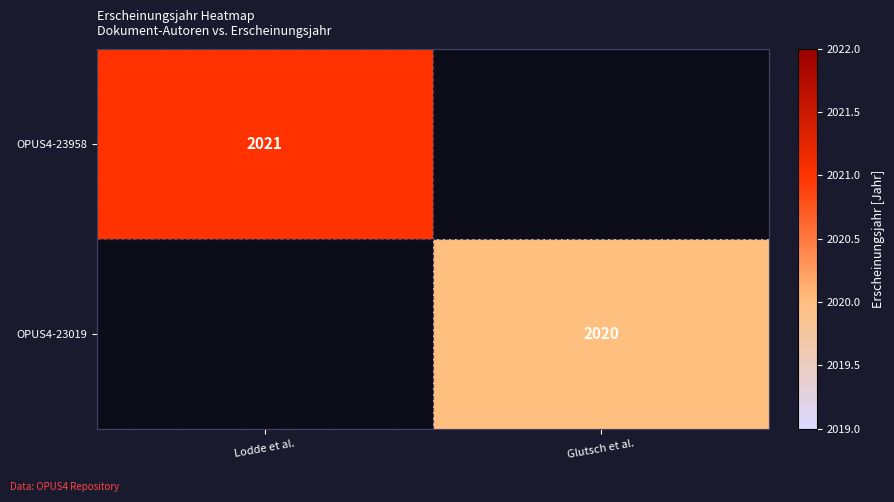

The OPUS4-23019 series shows 2654 at Glutsch et al.. True or false?

False